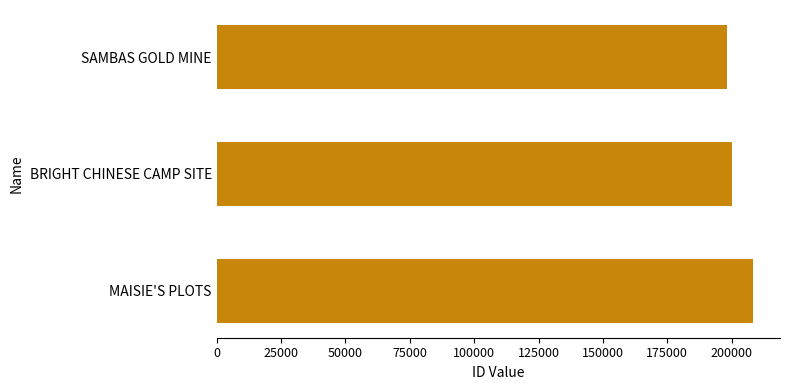

Rank the categories by value from highest to lowest.

MAISIE'S PLOTS, BRIGHT CHINESE CAMP SITE, SAMBAS GOLD MINE